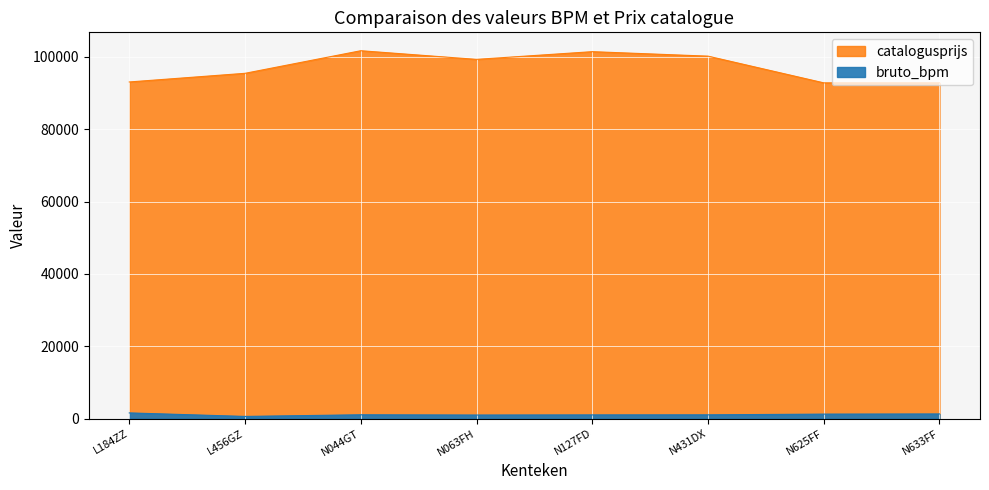

What is the spread (max minus min) of values at L456GZ?

94887